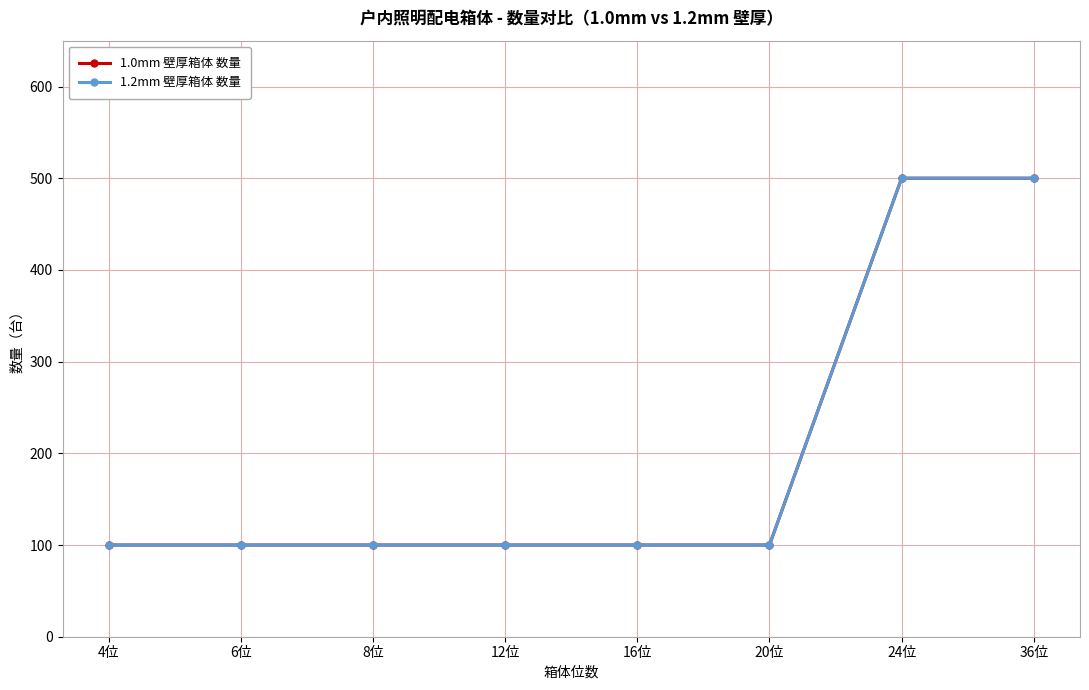

What is the difference between the second highest and second lowest values in the 1.0mm 壁厚箱体 数量 series?

400